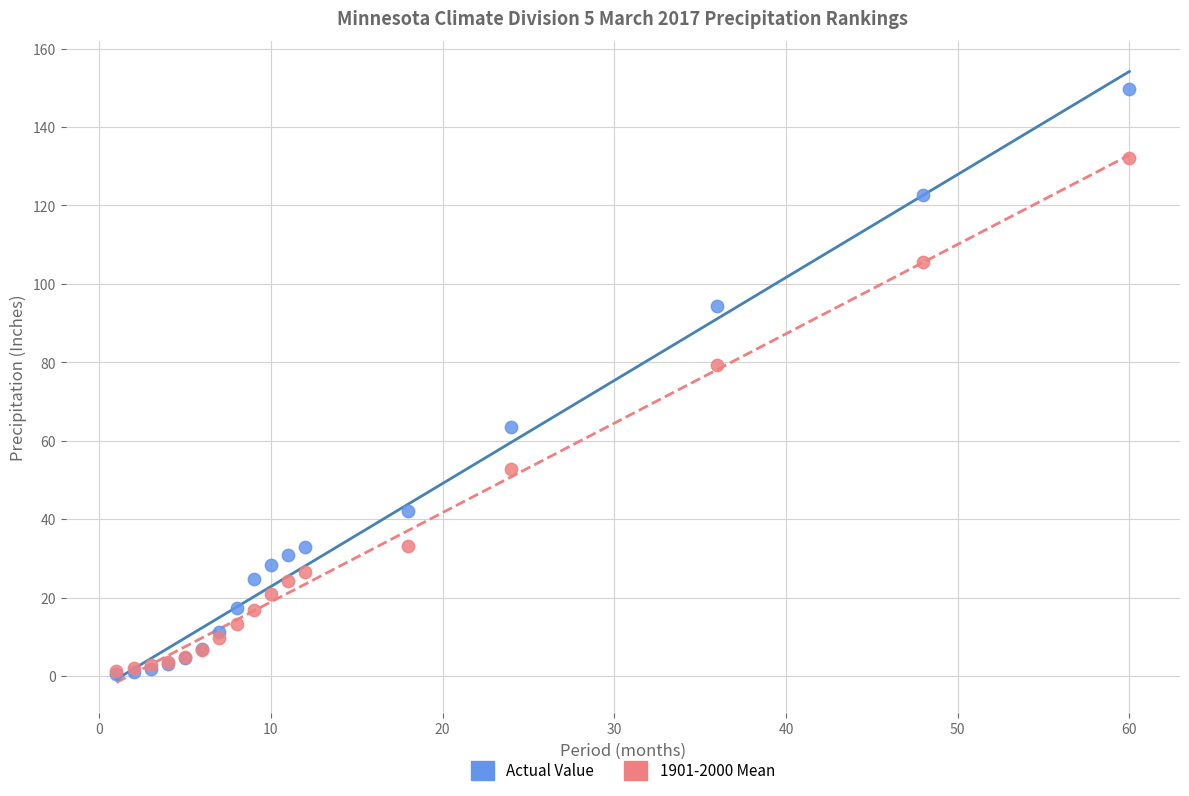

In the Actual Value series, what Y value is closest to 75?

63.5